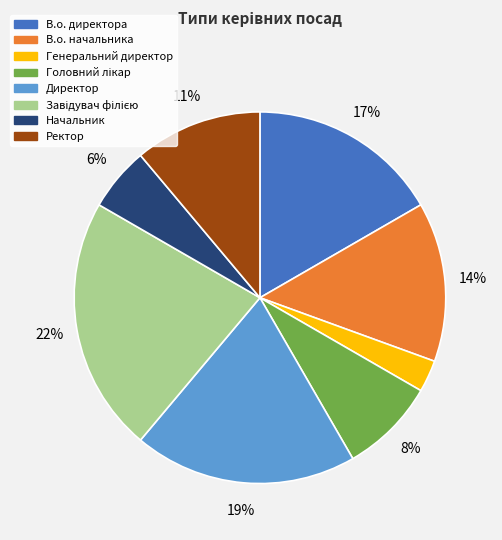

Is Генеральний директор the majority of the pie?

No